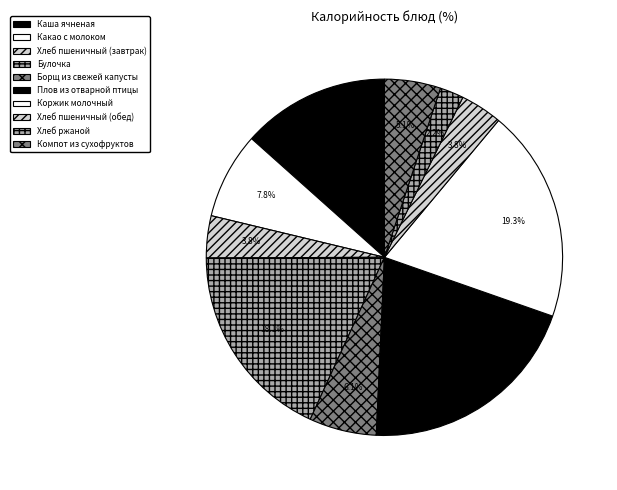

What is the smallest slice in the pie chart?

Хлеб ржаной